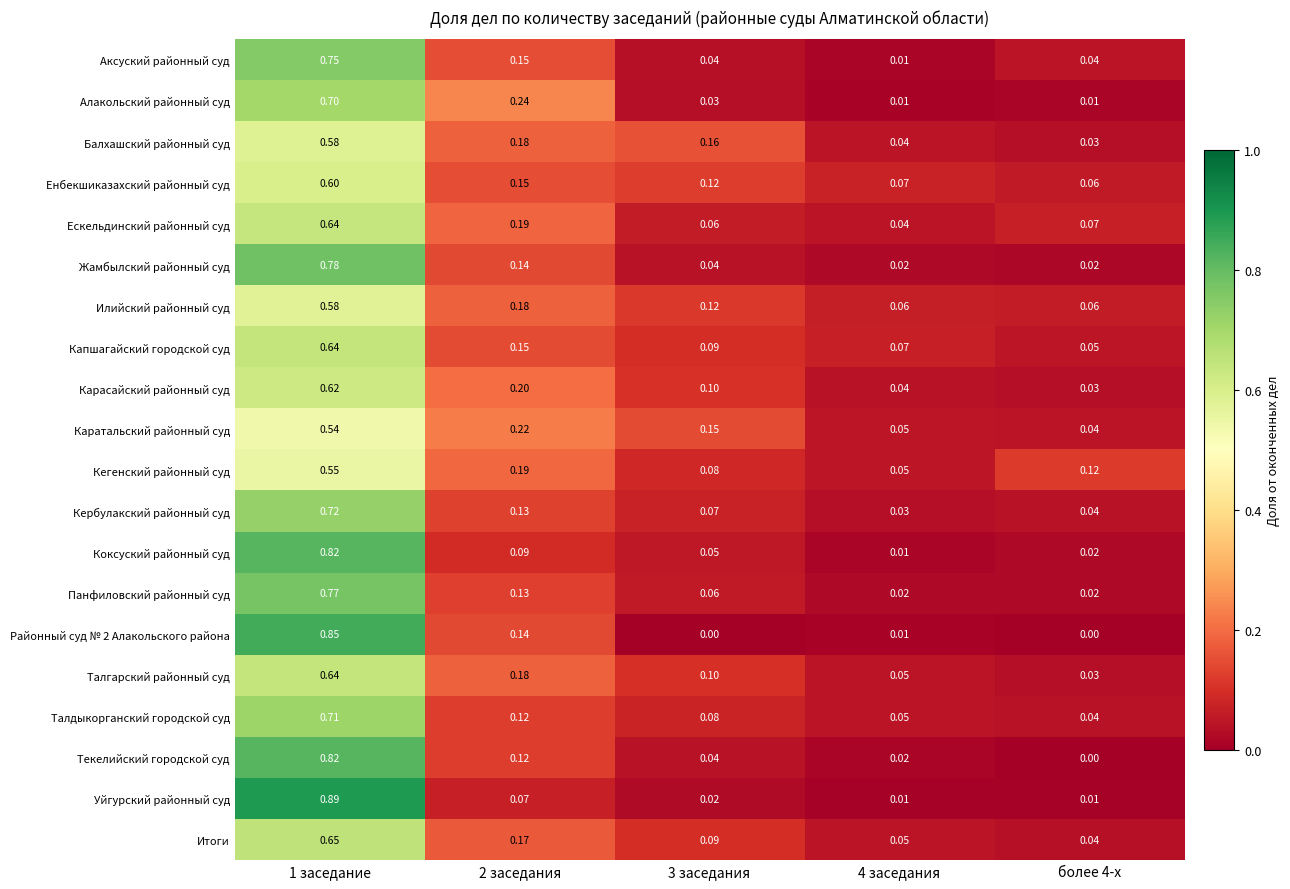

Is the value of Капшагайский городской суд at 1 заседание greater than the value of Коксуский районный суд at 3 заседания?

Yes